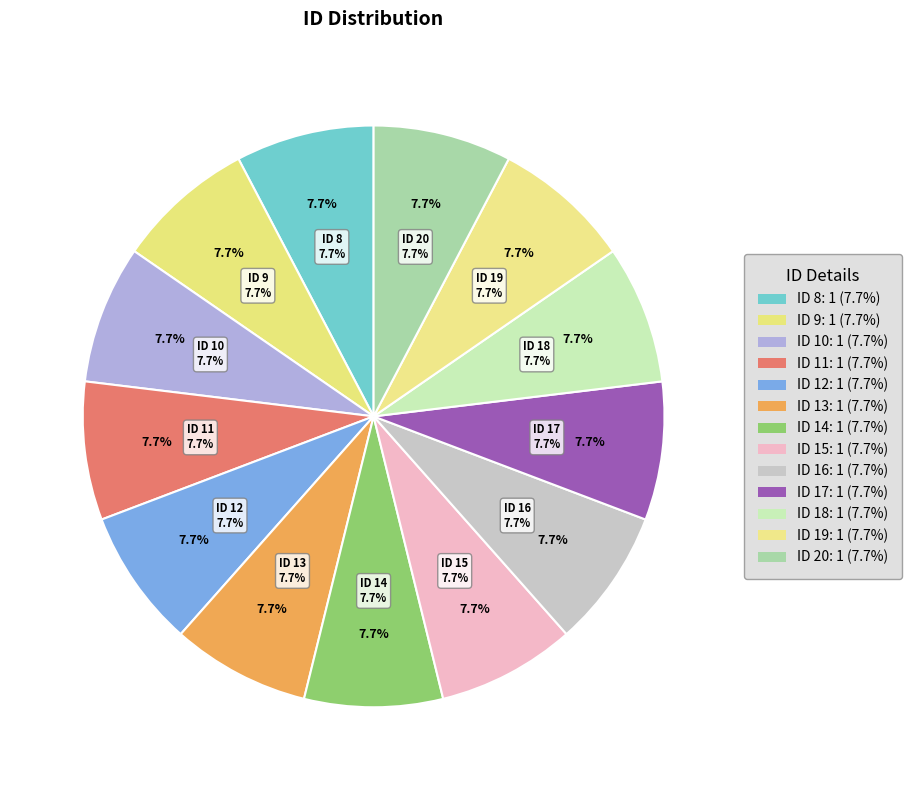

To the nearest percent, what is the average slice percentage?

8%